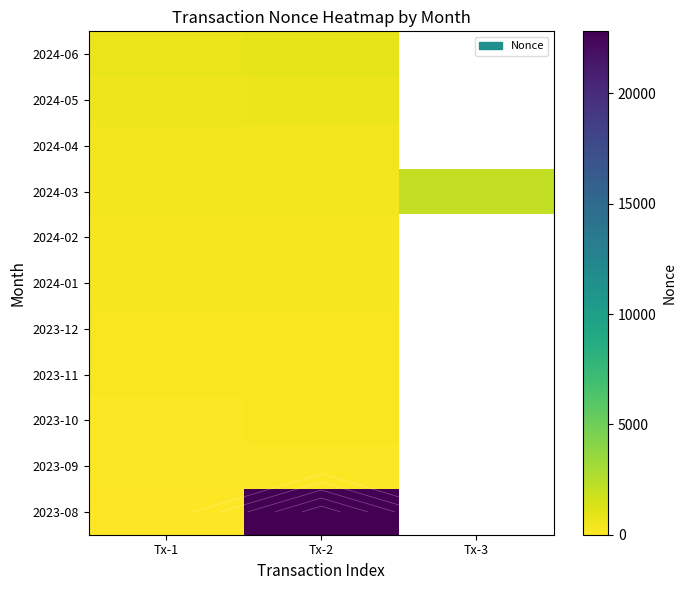

What is the spread (max minus min) of values at Tx-2?

22657.0